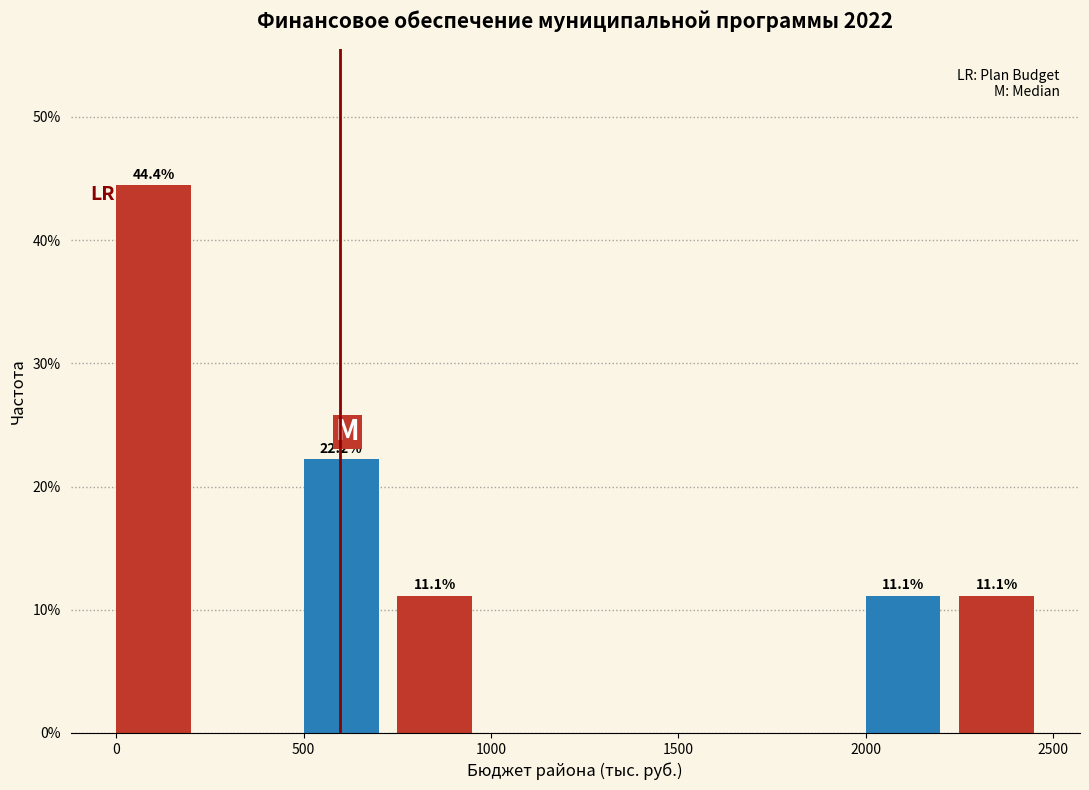

Over which range of the x-axis is the bar tallest?

0 to 250